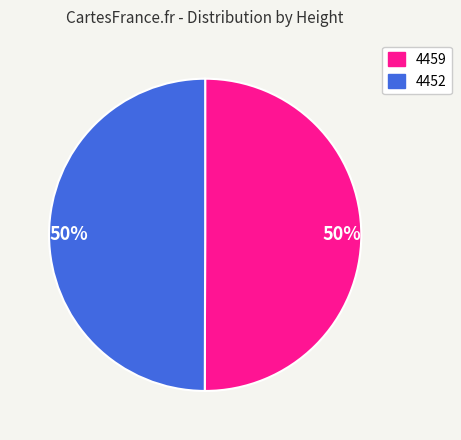

Is it true that 4452 is 63% of the pie?

False